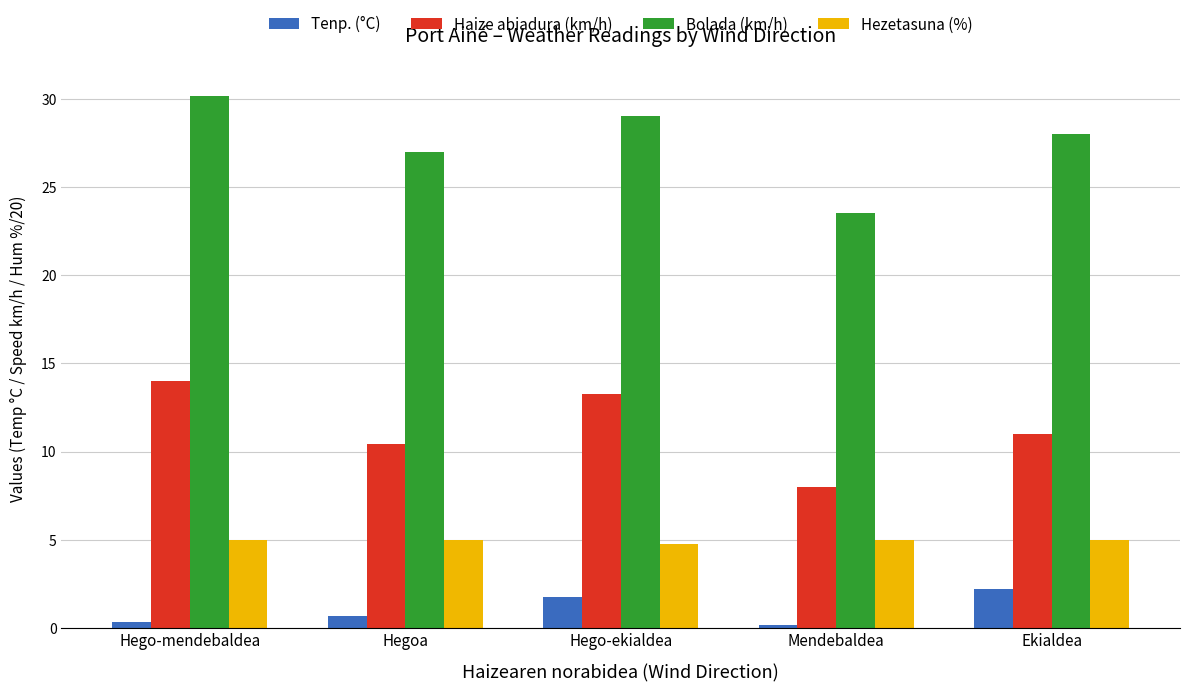

How many data points does each series have?

5